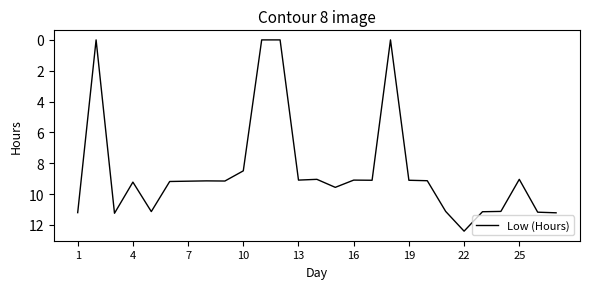

What is the difference between the maximum and minimum values?

12.4